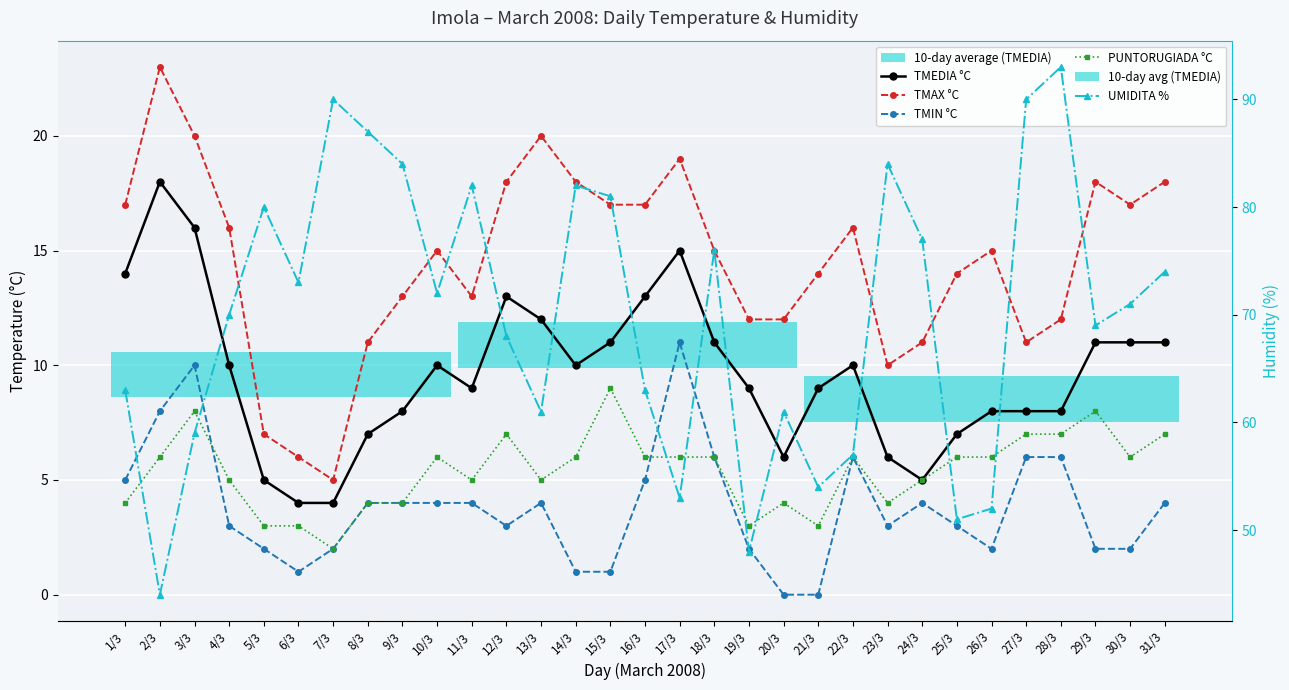

What is the sum of the TMEDIA °C values at 7/3 and 4/3?

14